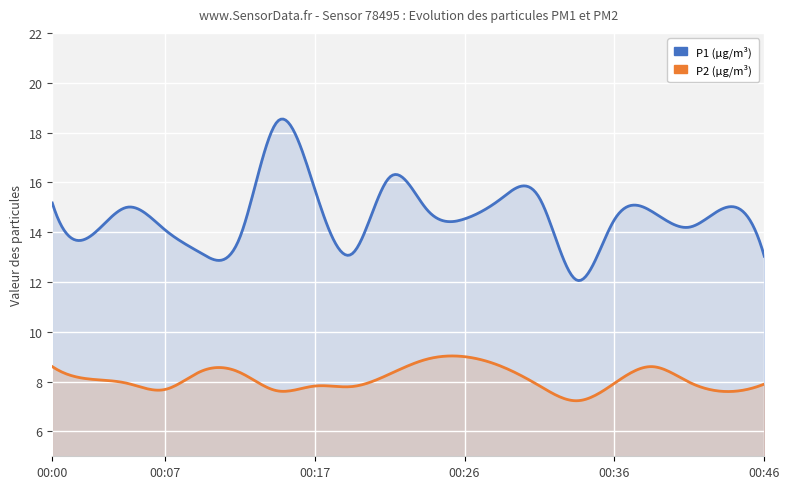

In P1, how many points are lower than both neighbors (excluding endpoints)?

6